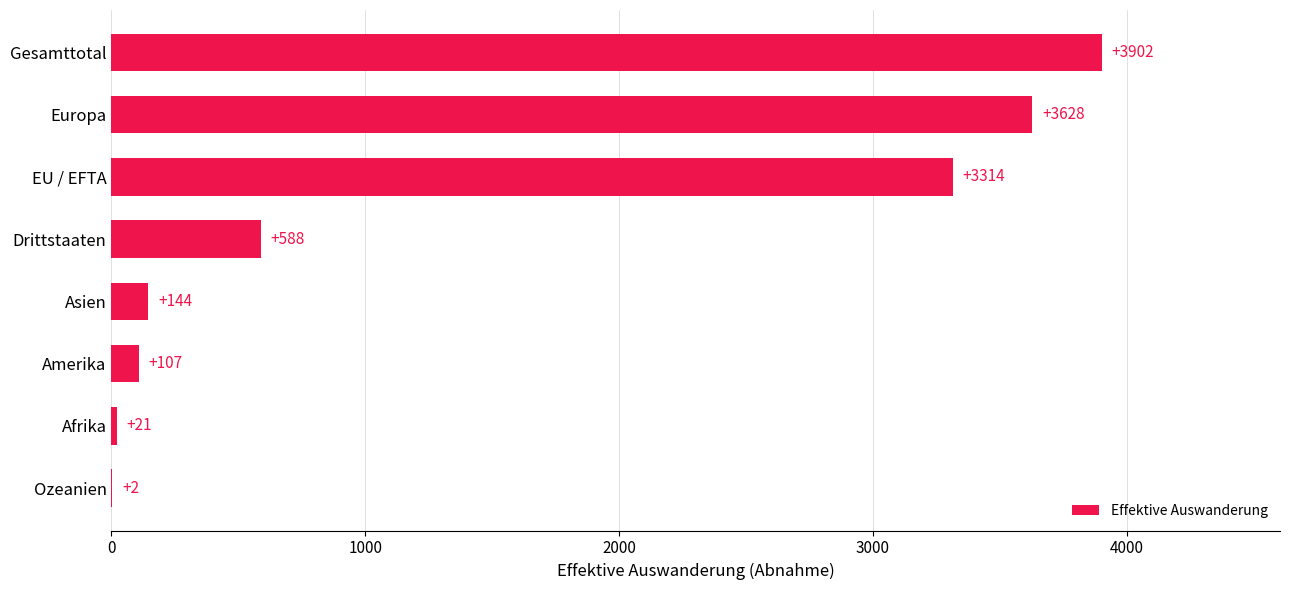

Read the value at Drittstaaten, to the nearest 100.

600